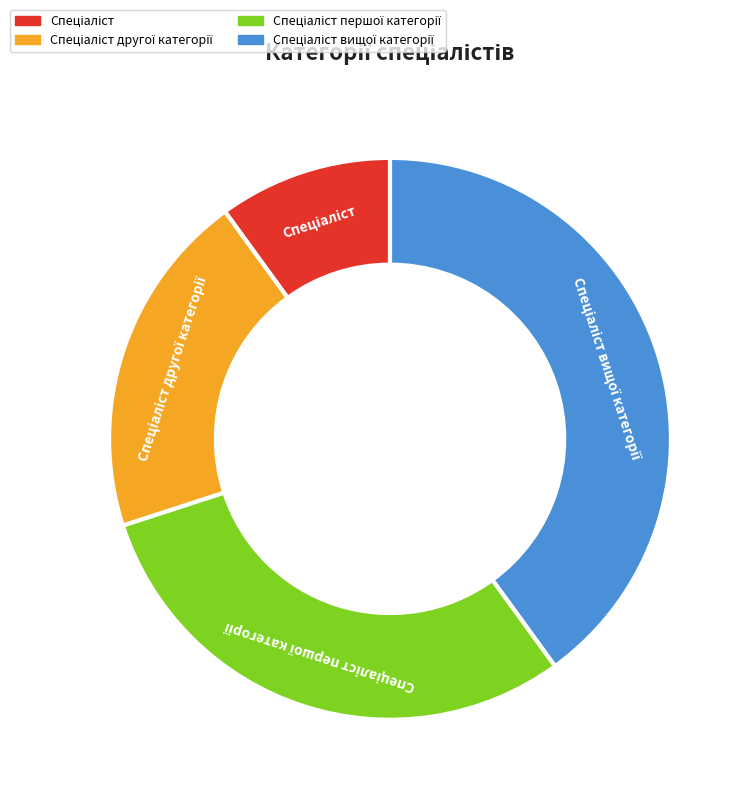

Rank the categories by value from highest to lowest.

Спеціаліст вищої категорії, Спеціаліст першої категорії, Спеціаліст другої категорії, Спеціаліст